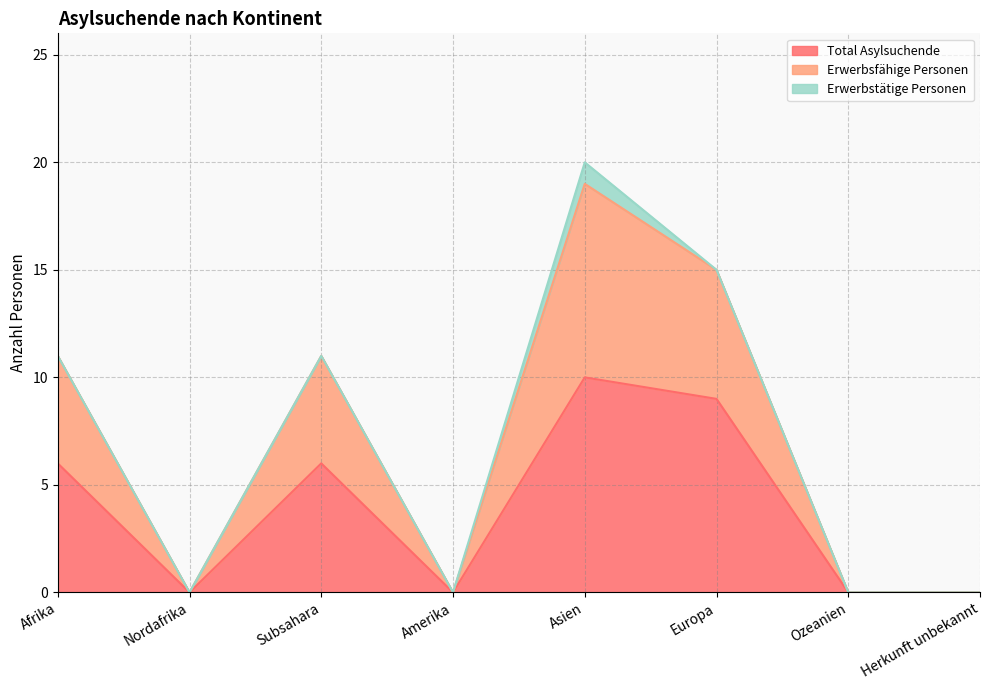

Which has a higher value, Afrika or Nordafrika?

Afrika